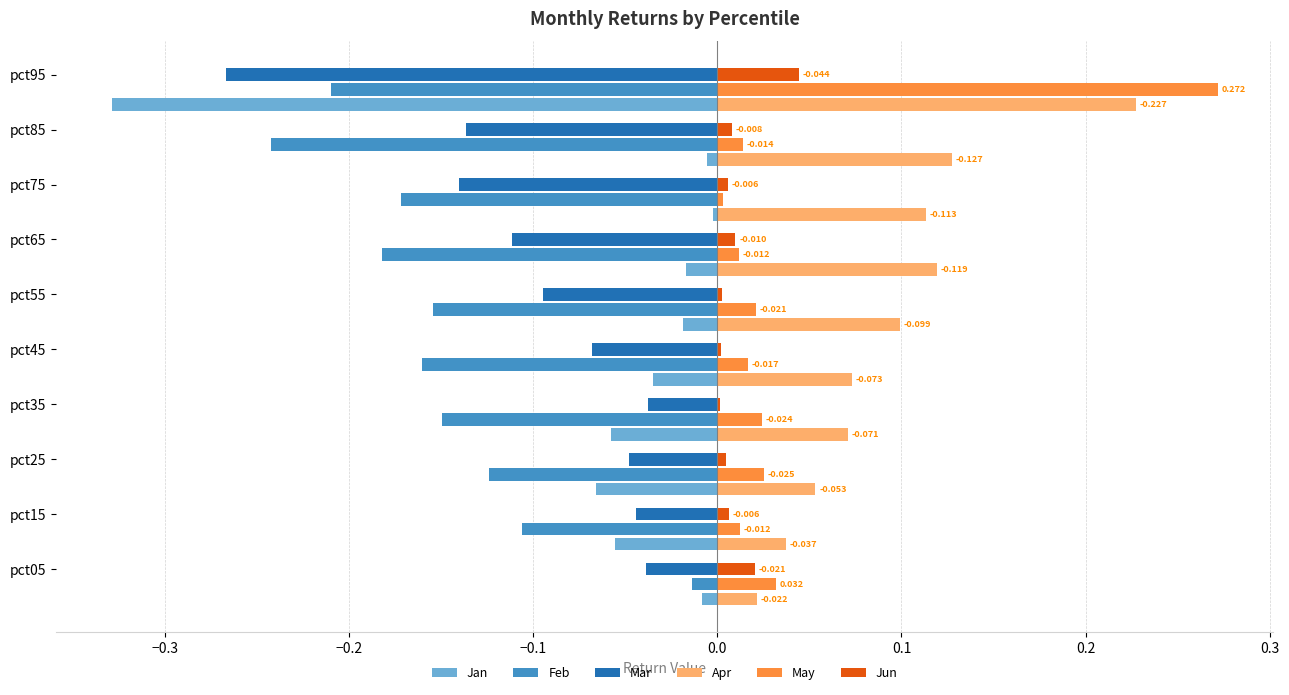

Which series has the largest total across all categories?

Apr